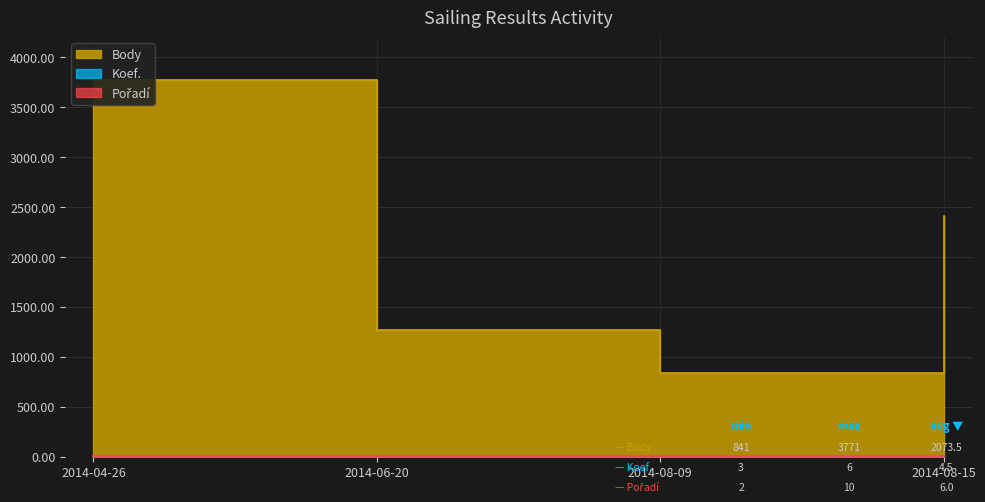

What is the highest value of the Koef. series?

6